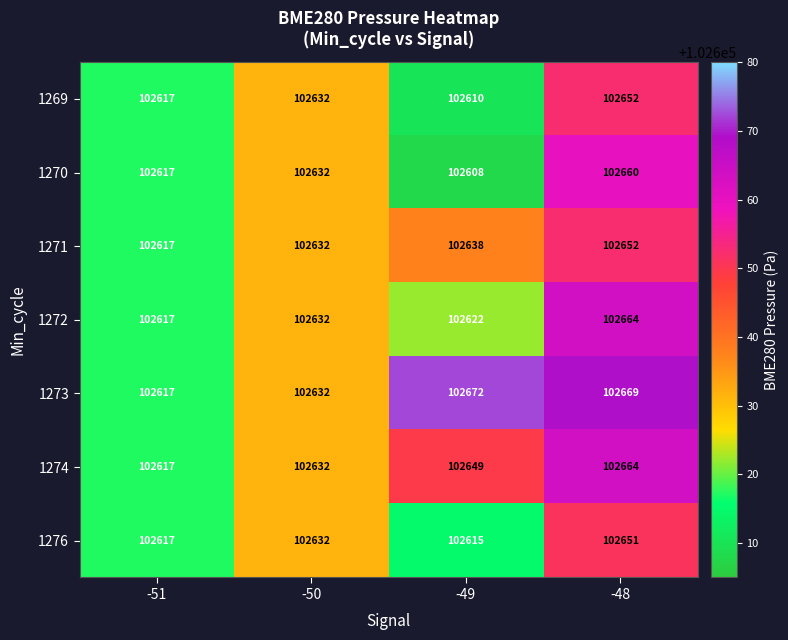

Which series has the largest range (max minus min)?

1273